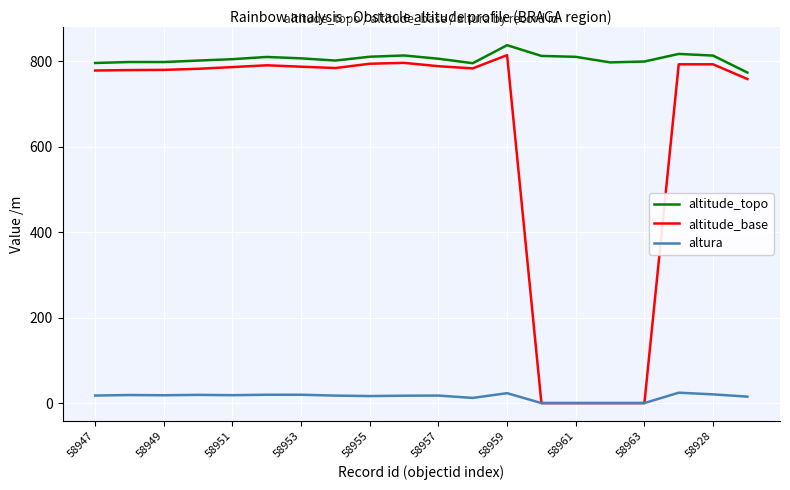

Which series has the largest total across all categories?

altitude_topo